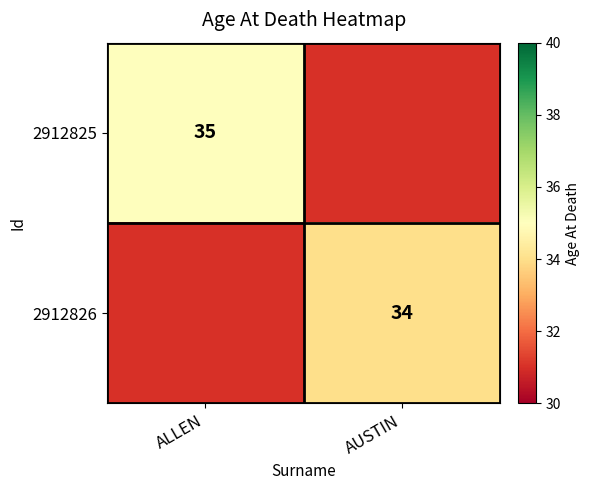

Count the number of data series in this chart.

2